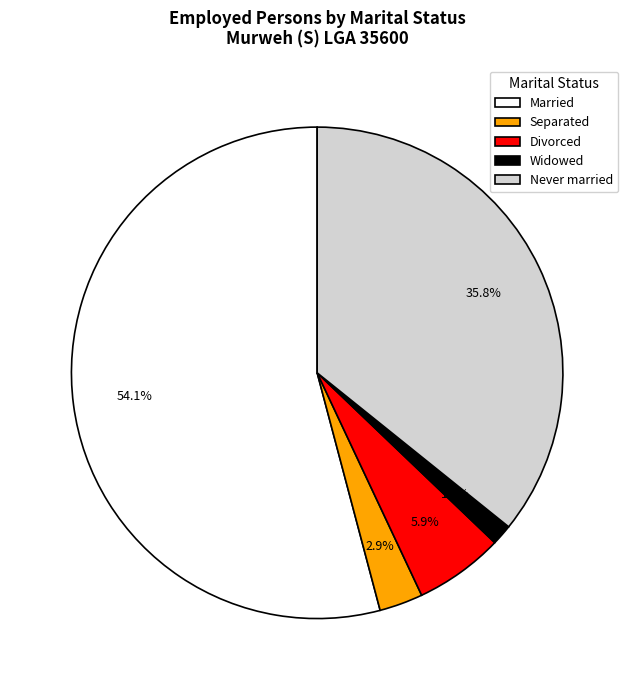

Is there any slice that represents more than half of the pie?

Yes